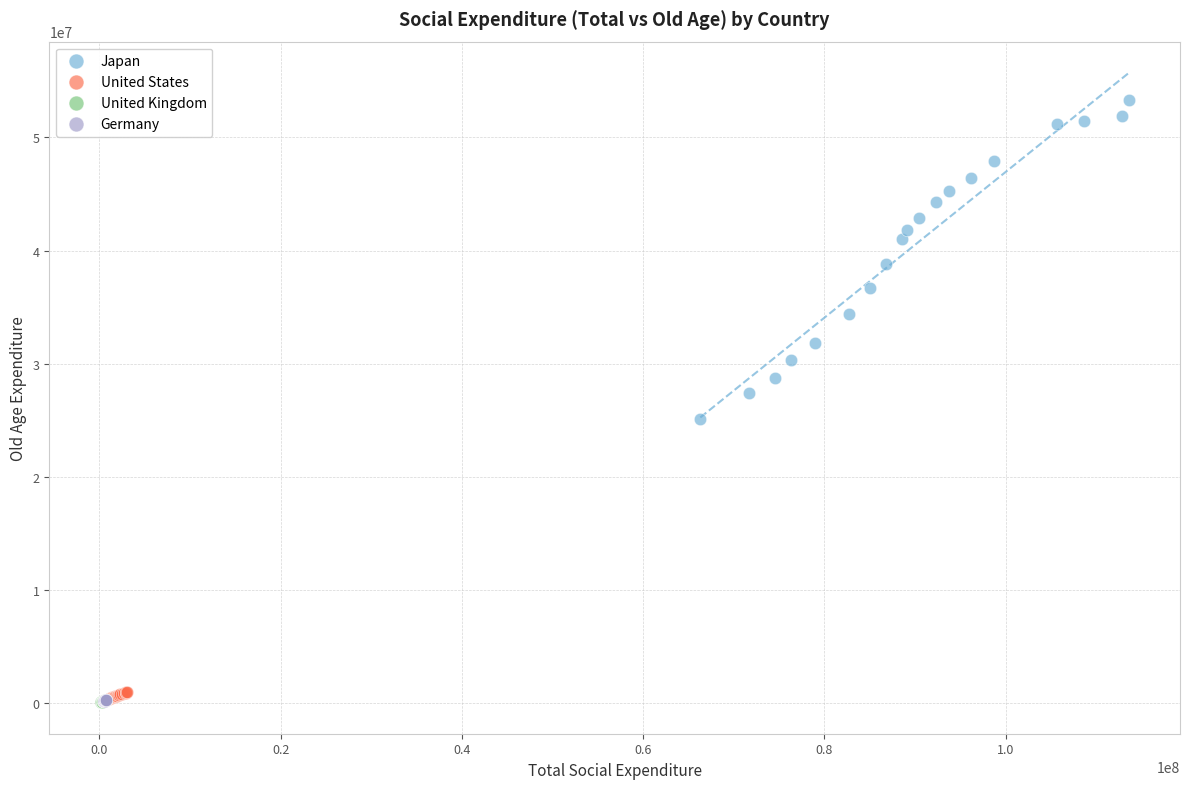

Which series contains the highest Y value?

Japan